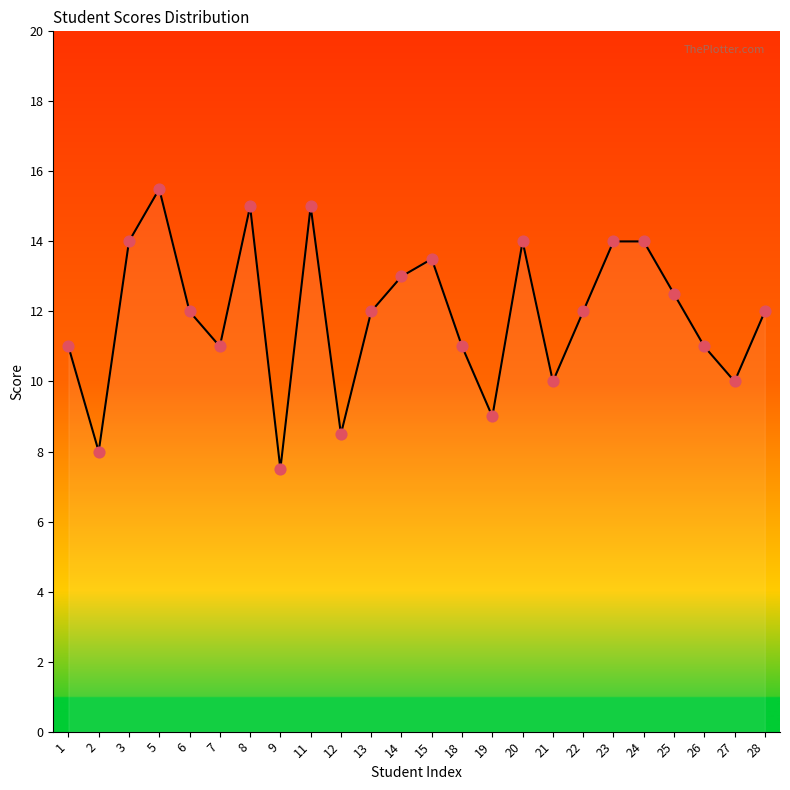

What is the ratio of the value at 19 to the value at 26?

0.8